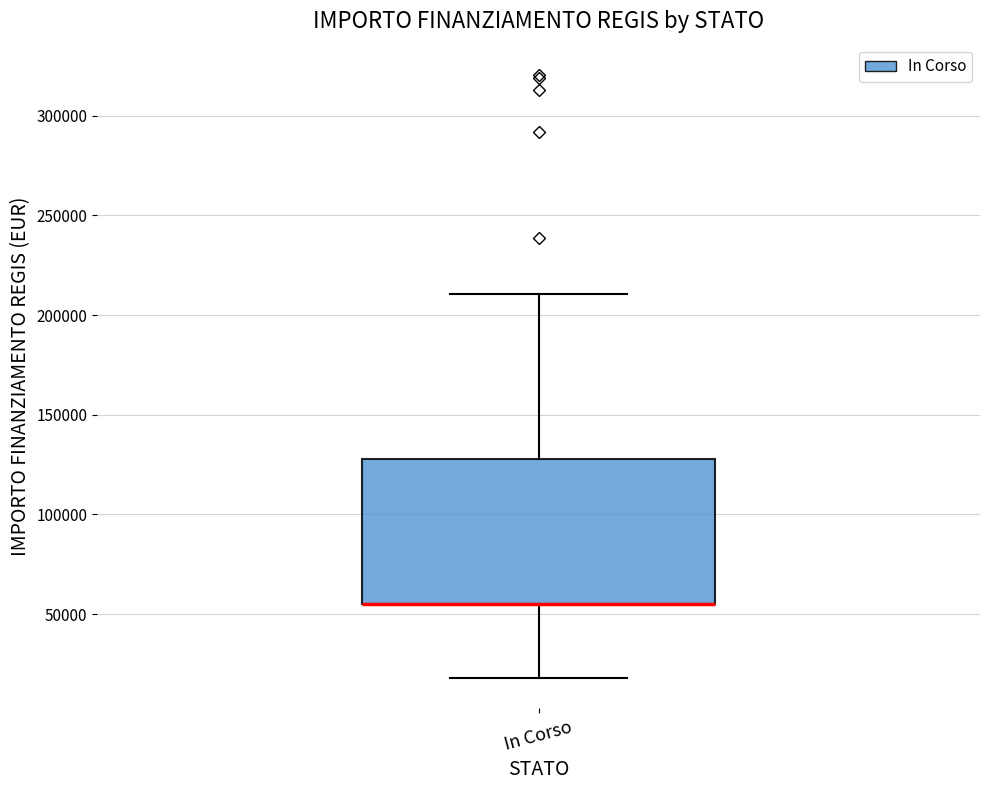

Where is the upper edge of the box for In Corso on the y-axis? The values are not printed on the chart, so give them approximately, as read against the axis.

130000